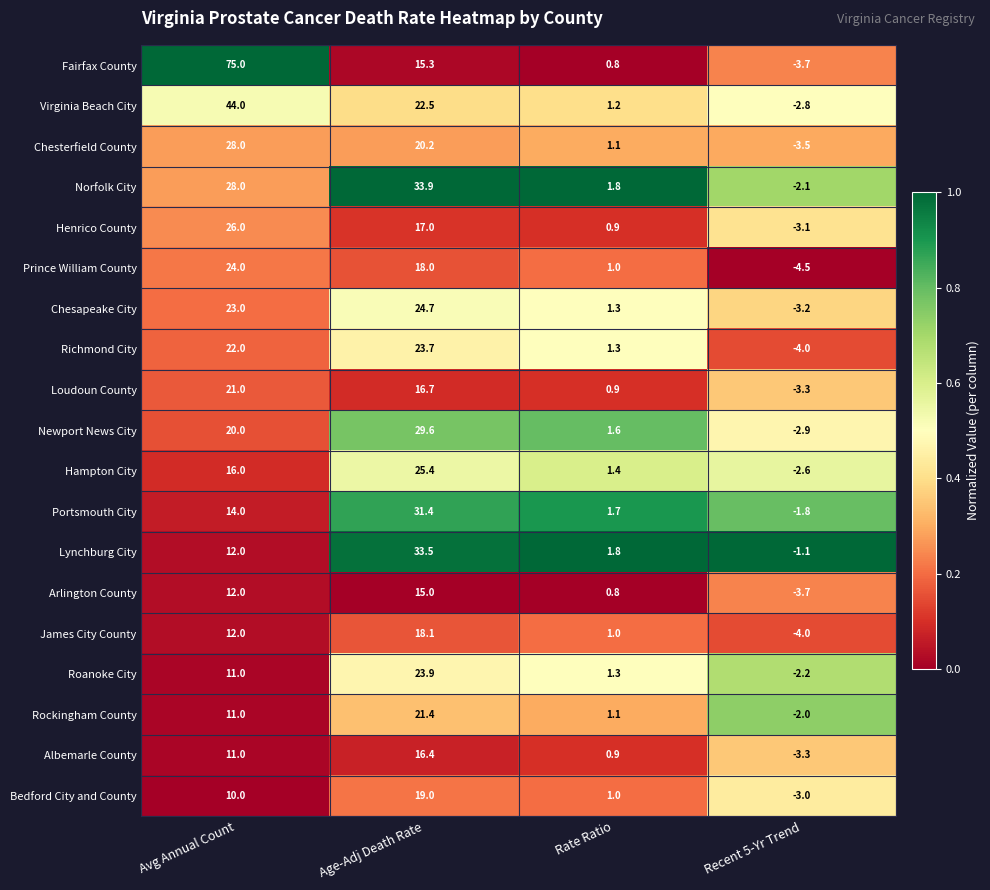

What is the total value across all series at Recent 5-Yr Trend?

-56.8